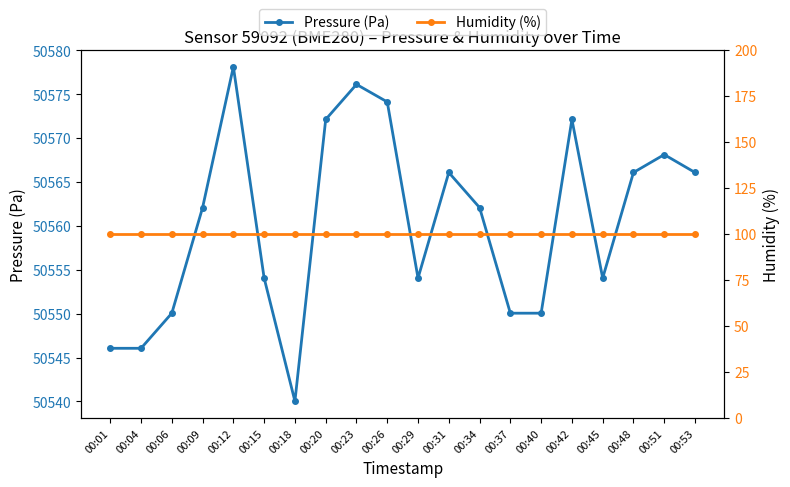

Rank the series at 00:40 from highest to lowest value.

Pressure (Pa), Humidity (%)